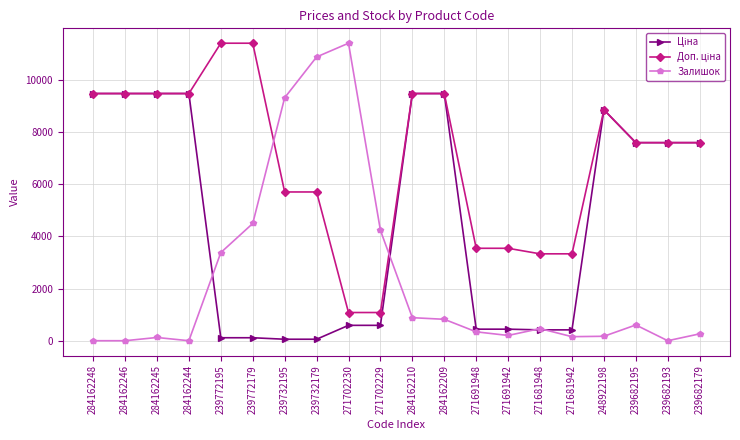

How many data points in Залишок are less than 465?

10